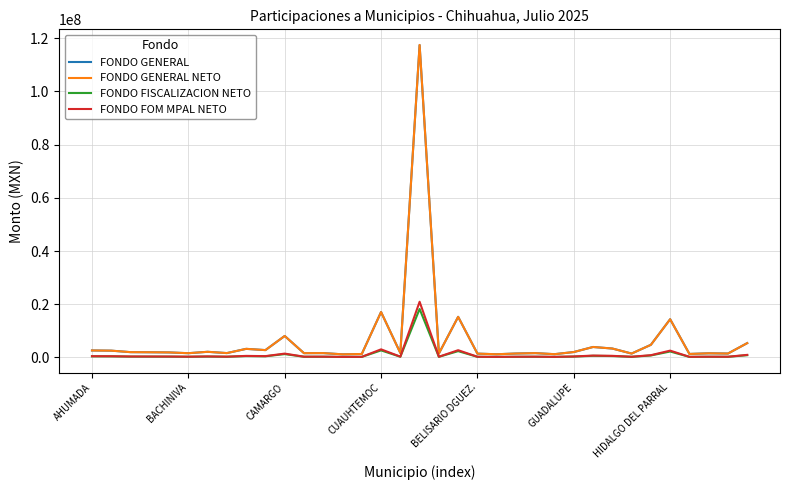

What is the greatest value displayed?

117491273